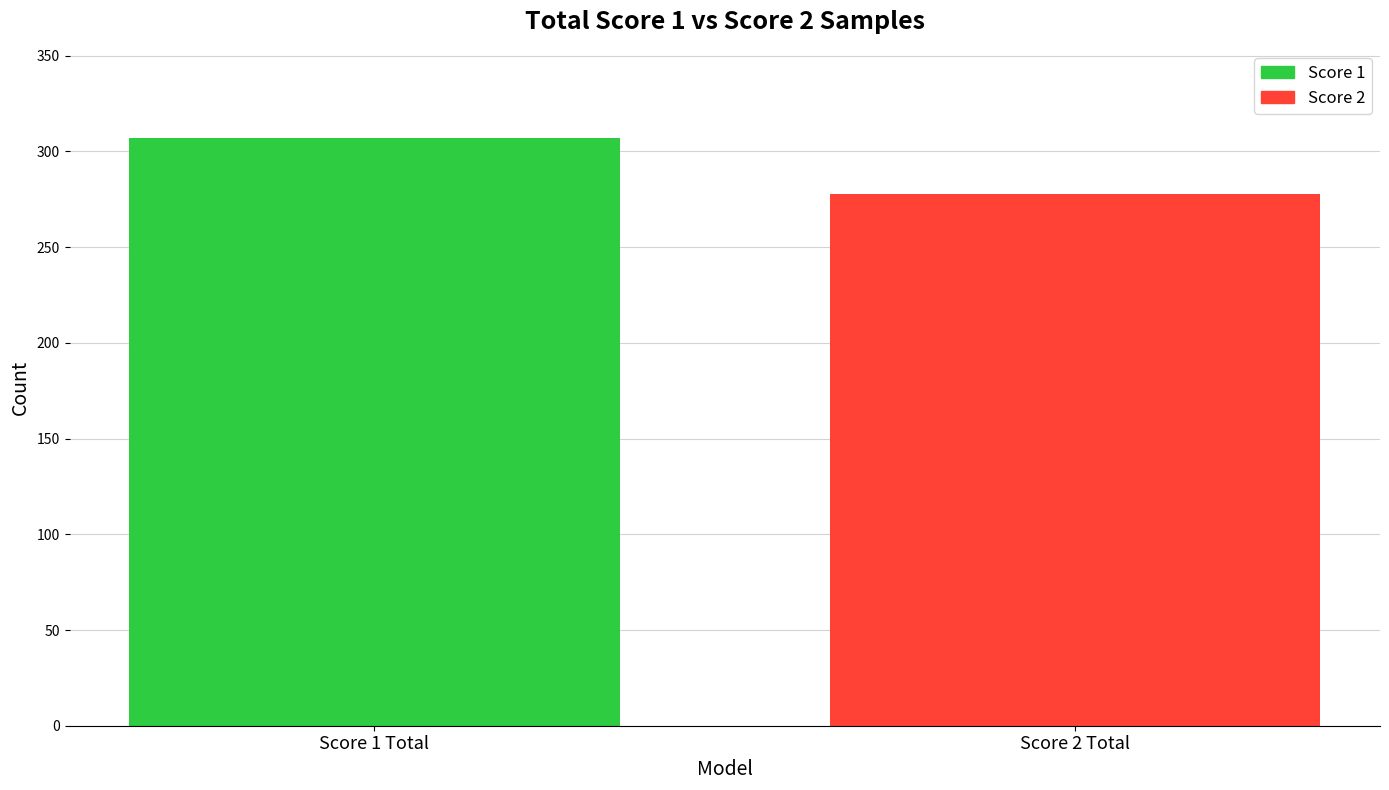

Which series has the widest spread of values?

Score 1